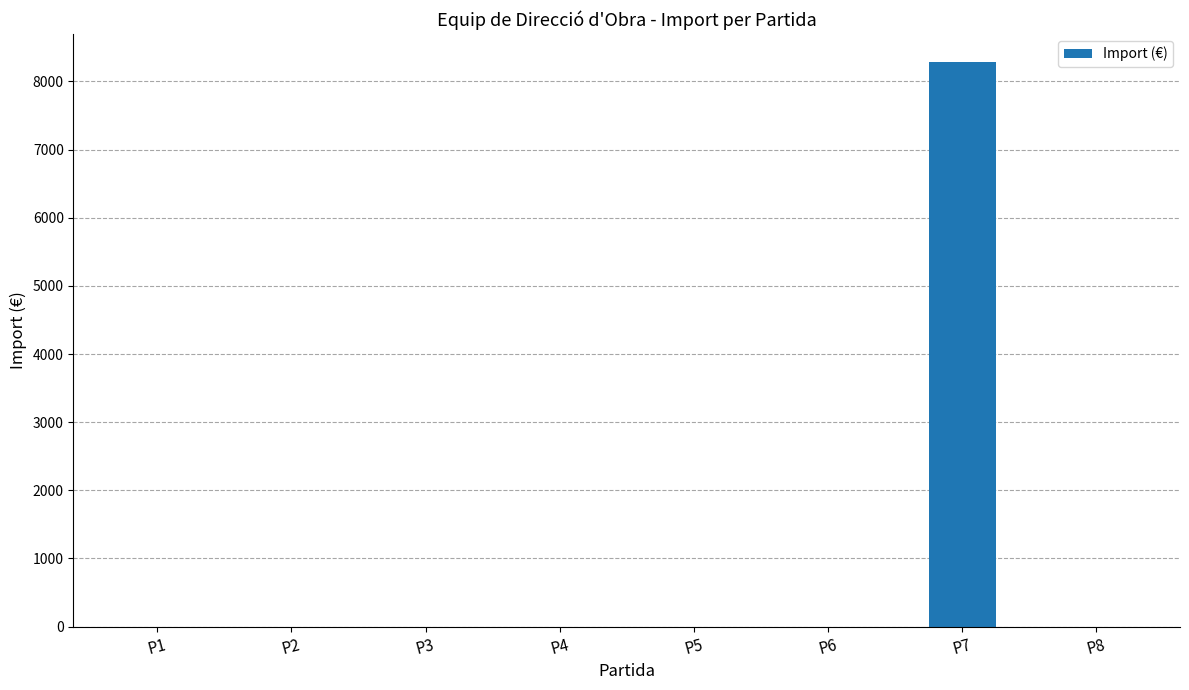

Reading left to right, what are all the values shown in this chart?

0.0	0.0	0.0	0.0	0.0	0.0	8282.1	0.0